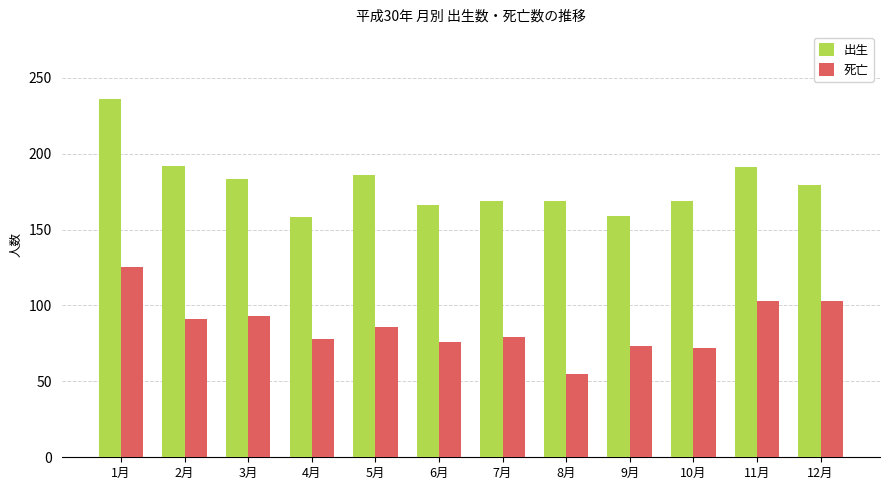

How many categories are shown in the chart?

12